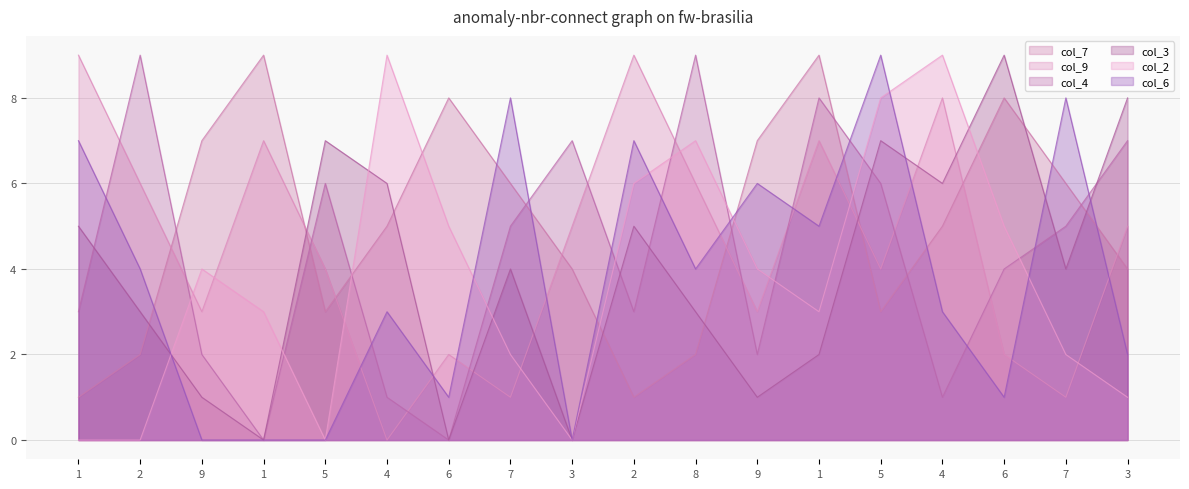

At how many categories does at least one series exceed 5?

18